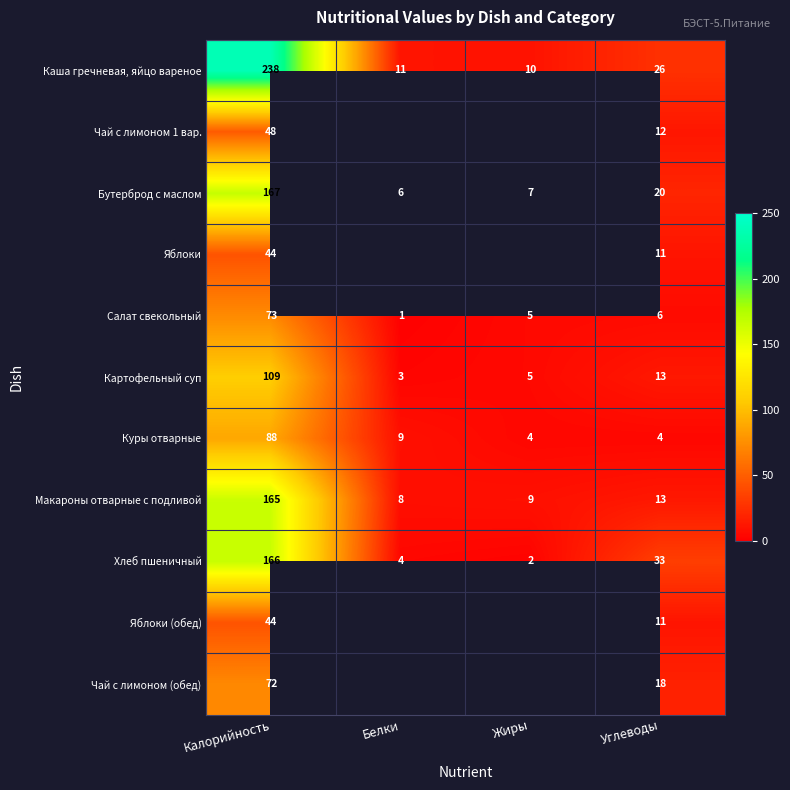

What is the sum of the Куры отварные values at Белки and Калорийность?

97